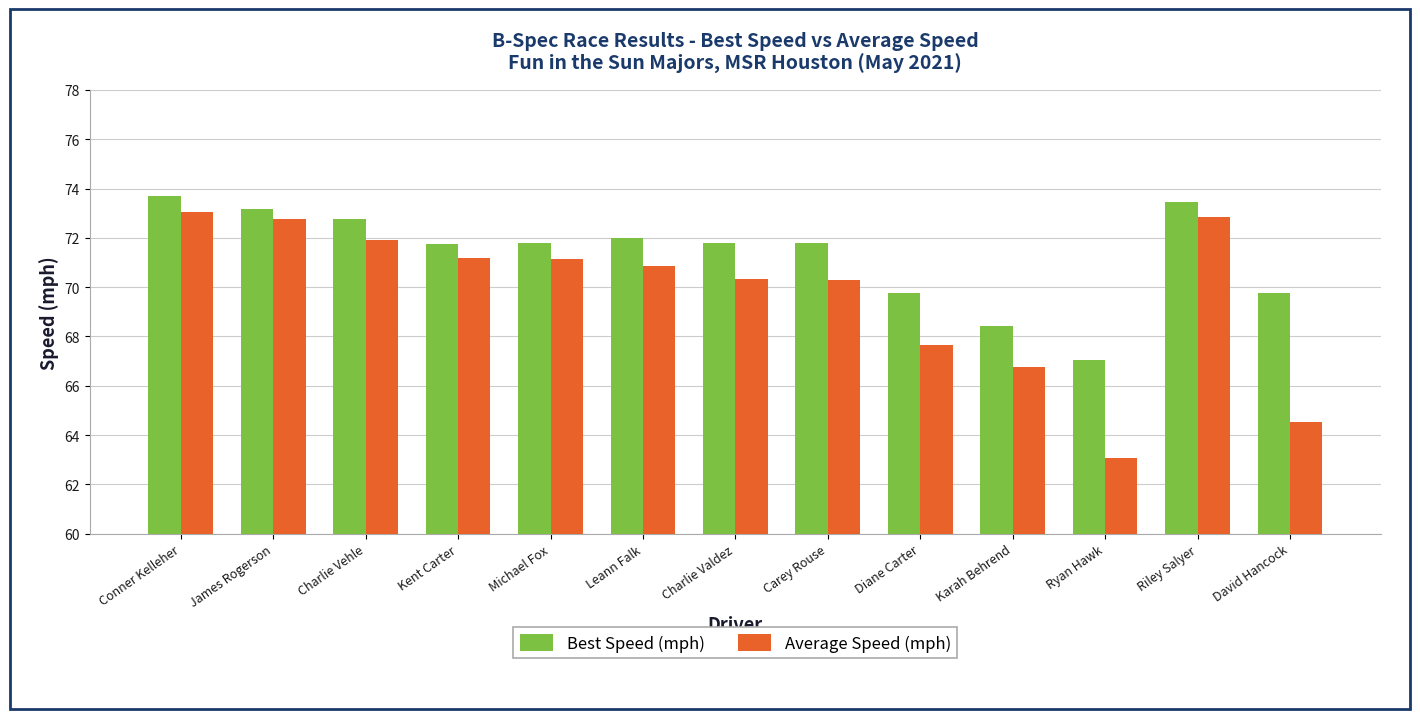

What value does the Best Speed (mph) series have at Ryan Hawk?

67.0